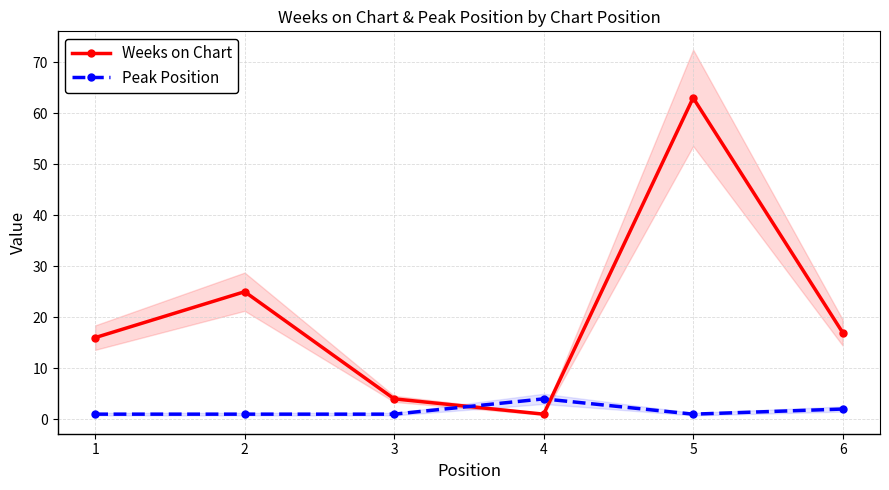

At how many categories does at least one series exceed 59?

1